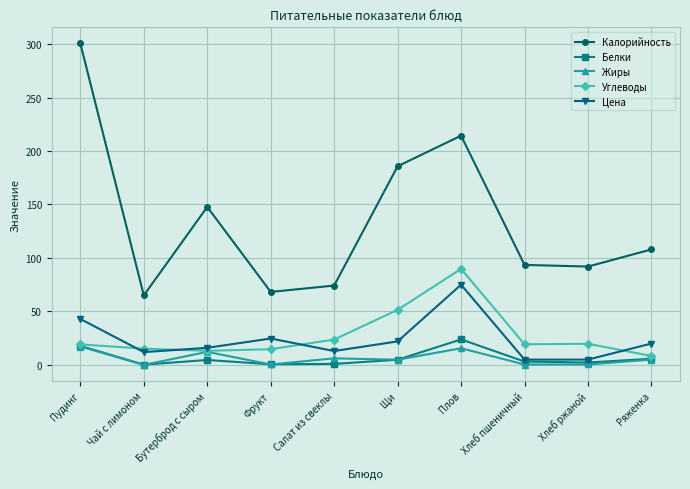

Which category has the highest value across all series?

Пудинг